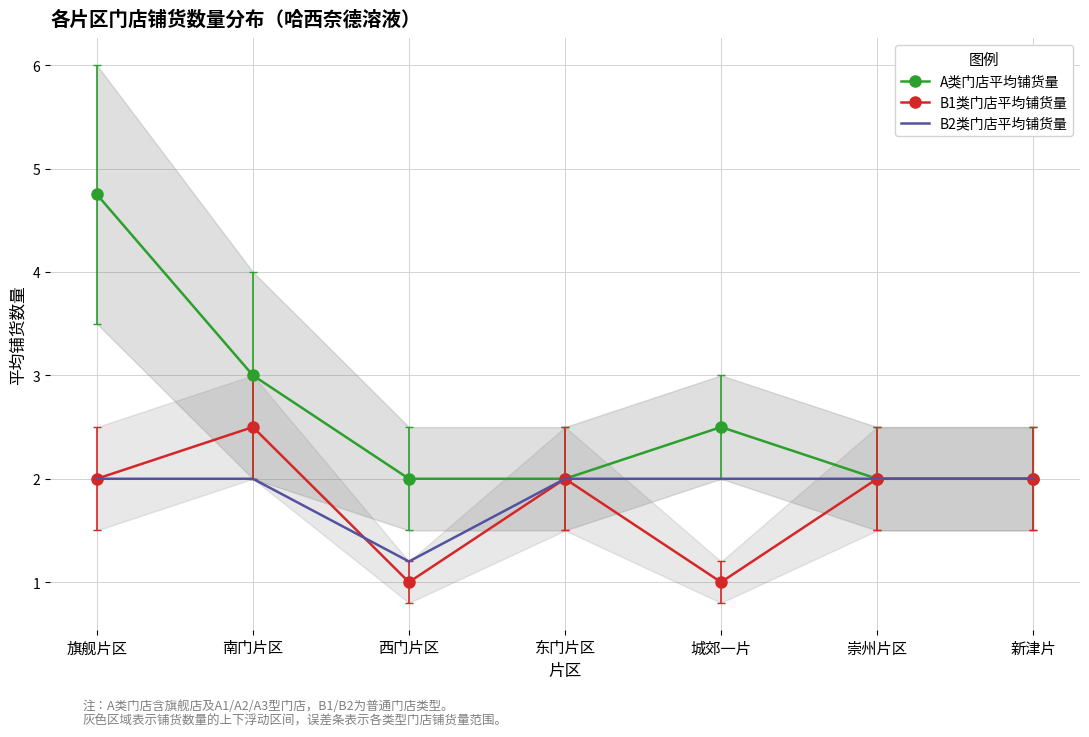

True or false: B1类门店平均铺货量 has more than 0 interior local peaks.

True